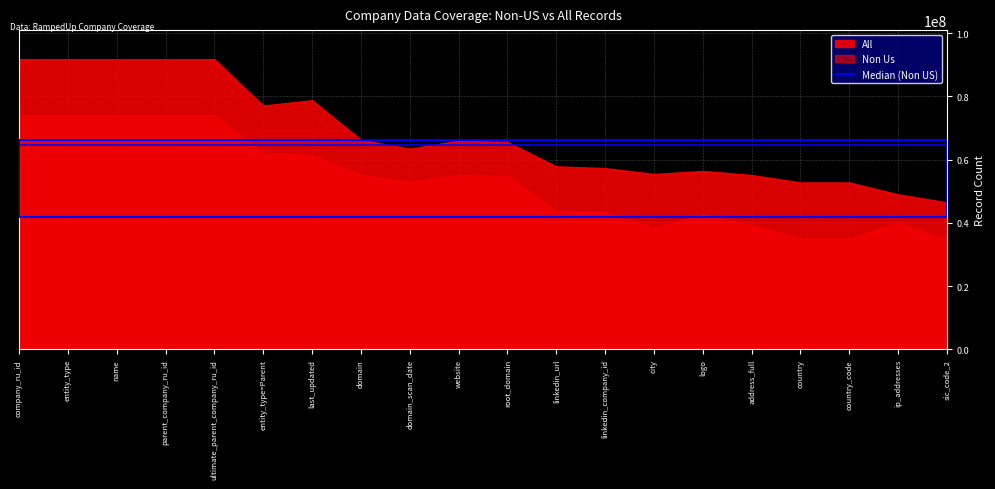

What is the difference between the maximum and minimum values in the Non Us series?

39327167